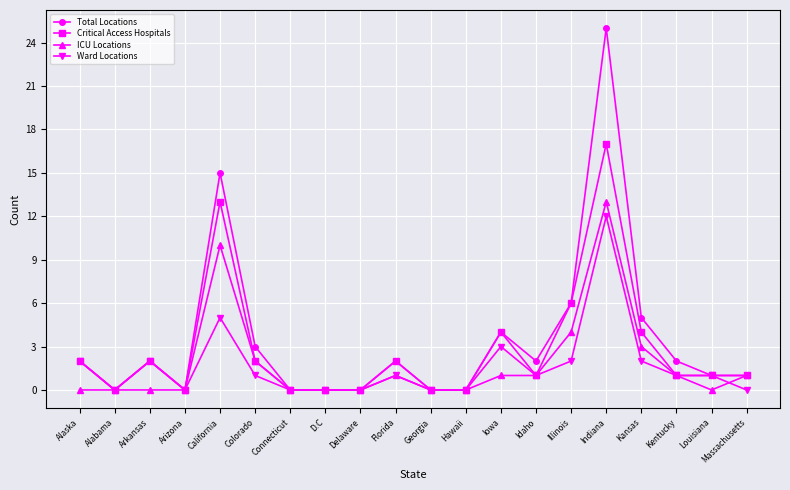

Which series has the largest total across all categories?

Total Locations